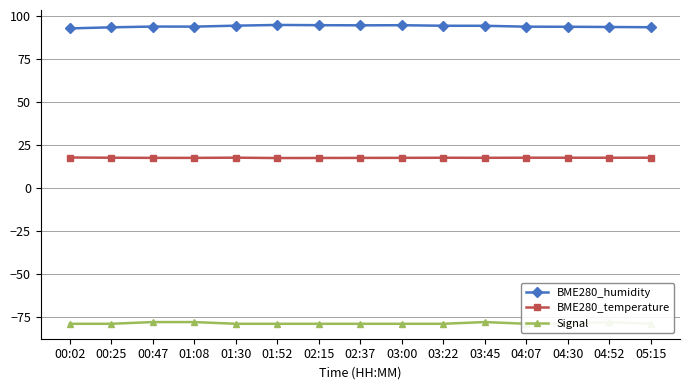

The BME280_temperature series shows 17.4 at 02:15. True or false?

True